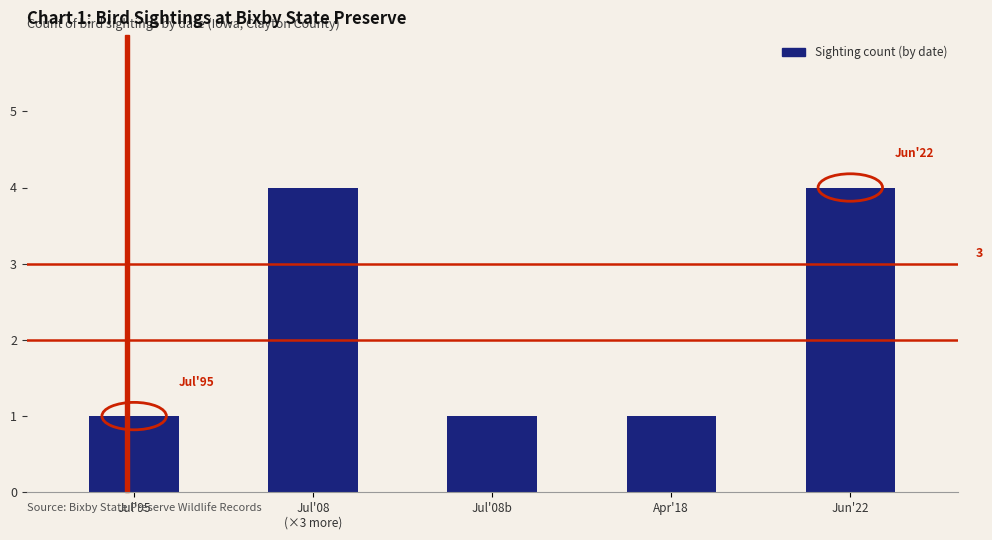

What is the value of the 3rd bar from the left?

1